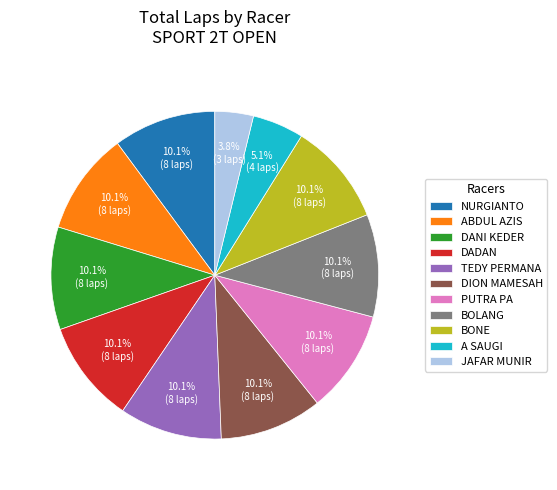

To the nearest percent, what is the average slice percentage?

9%